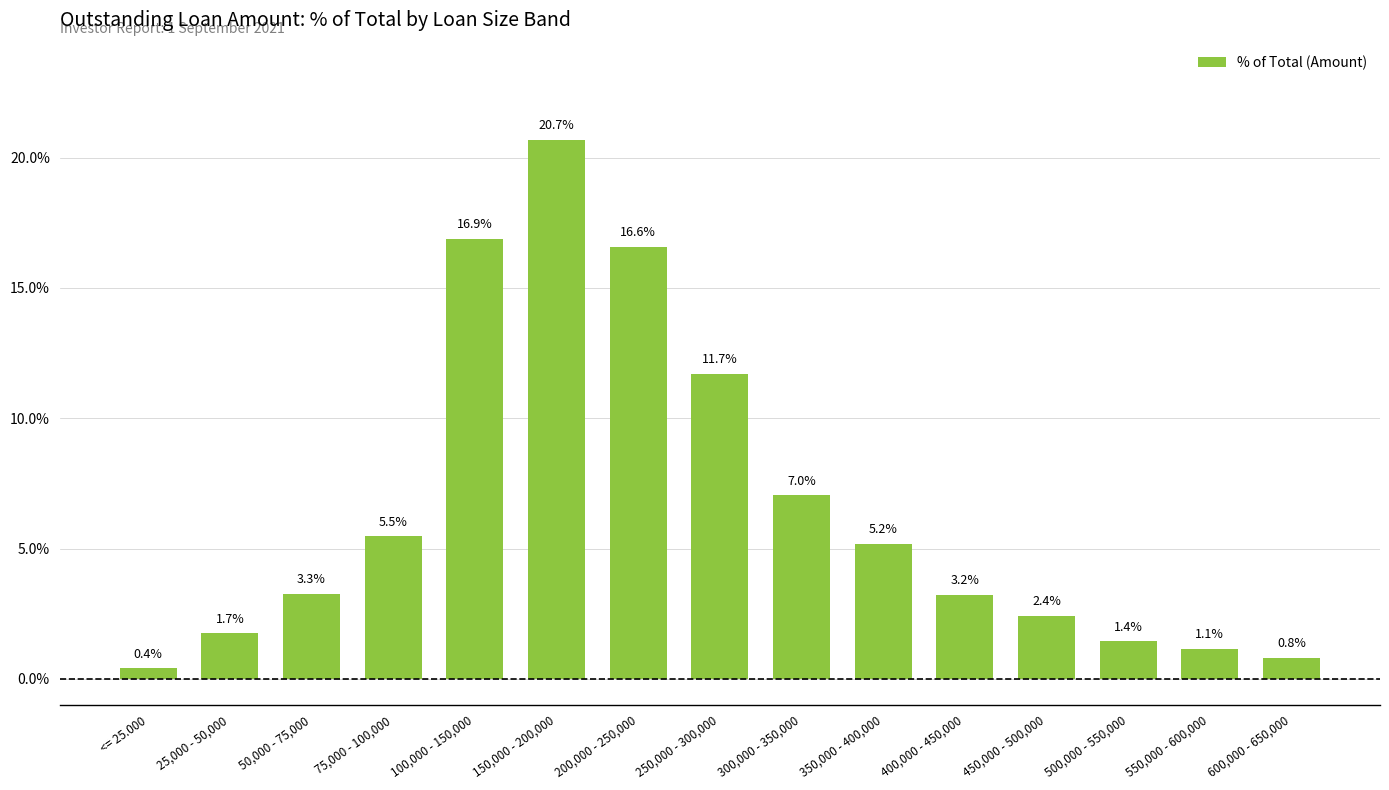

Are the bars horizontal?

No